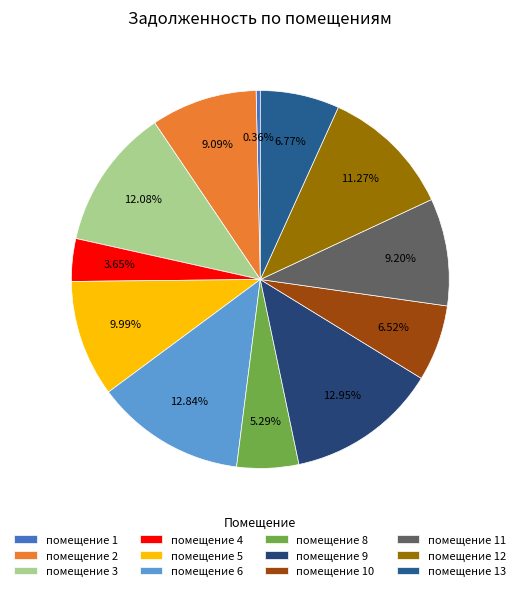

How many segments does this pie chart have?

12